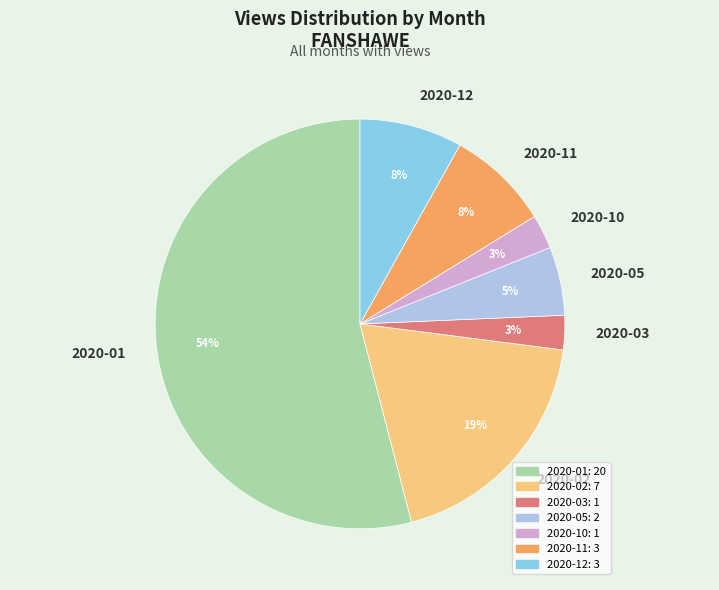

To the nearest percent, what is the difference between the largest and smallest slice percentages?

51%